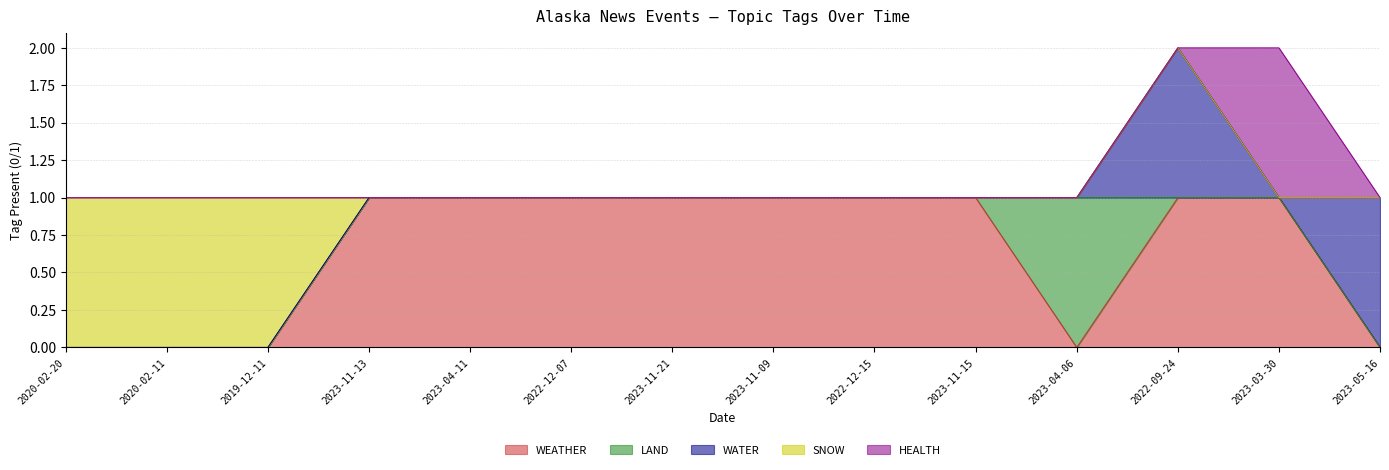

What is the value of the SNOW point at the 2nd from the left?

1